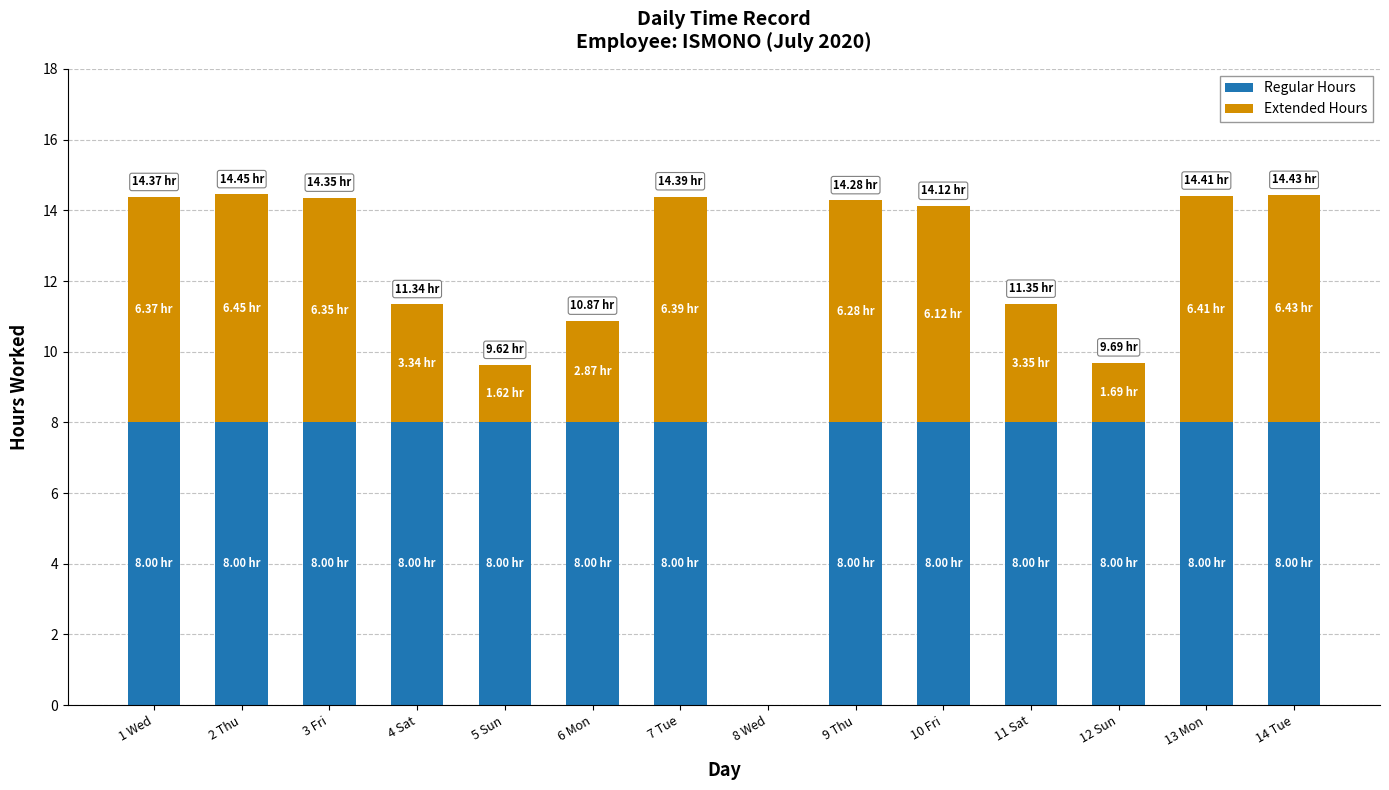

What is the sum of all Regular Hours values?

104.0